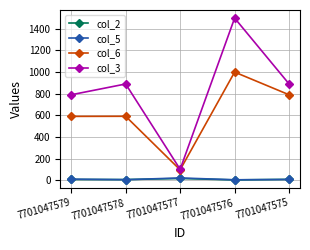

Which series has the widest spread of values?

col_3